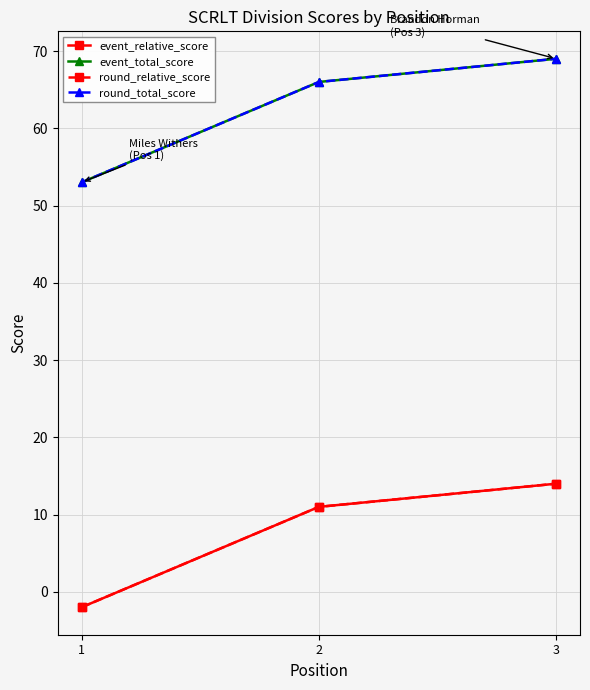

Which series has the widest spread of values?

event_relative_score